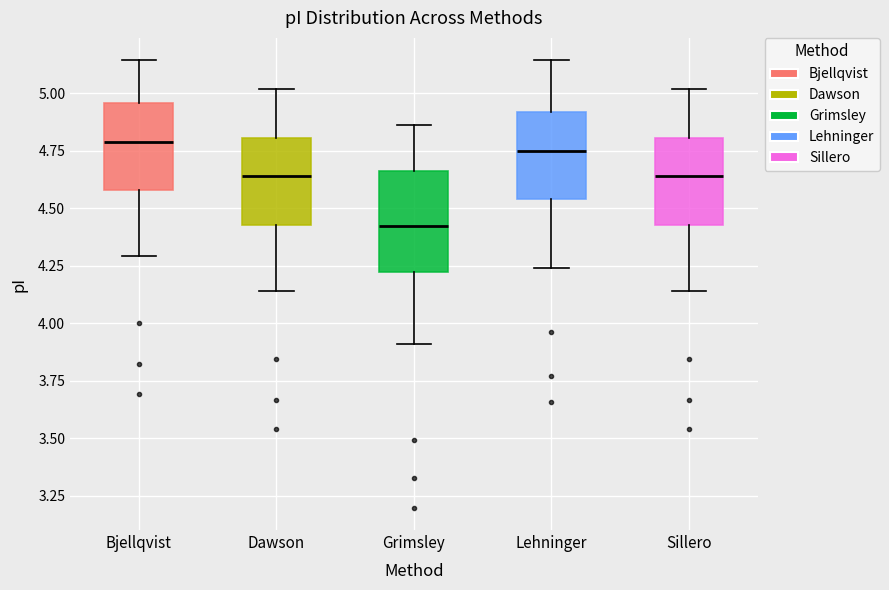

Comparing the boxes themselves (not the whiskers), which one is the tallest?

Grimsley